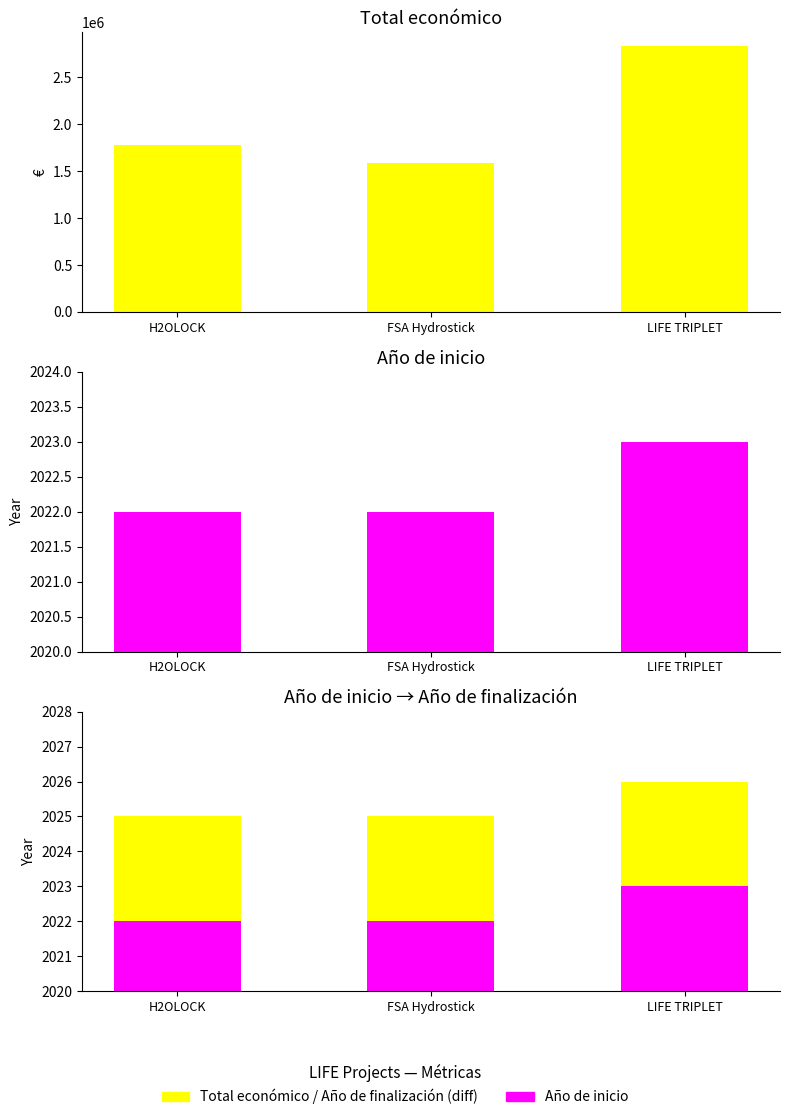

Rank the series by their maximum value, from highest to lowest.

Total económico, Año de inicio, Año de finalización (diff)